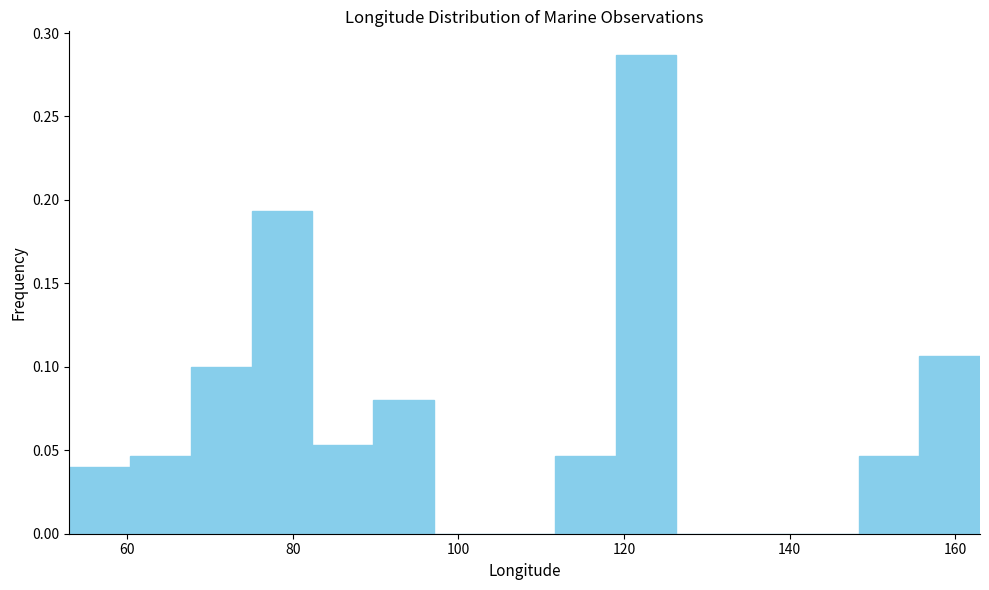

Around what value on the x-axis is the tallest bar? Give the approximate position of its centre, as read against the axis.

122